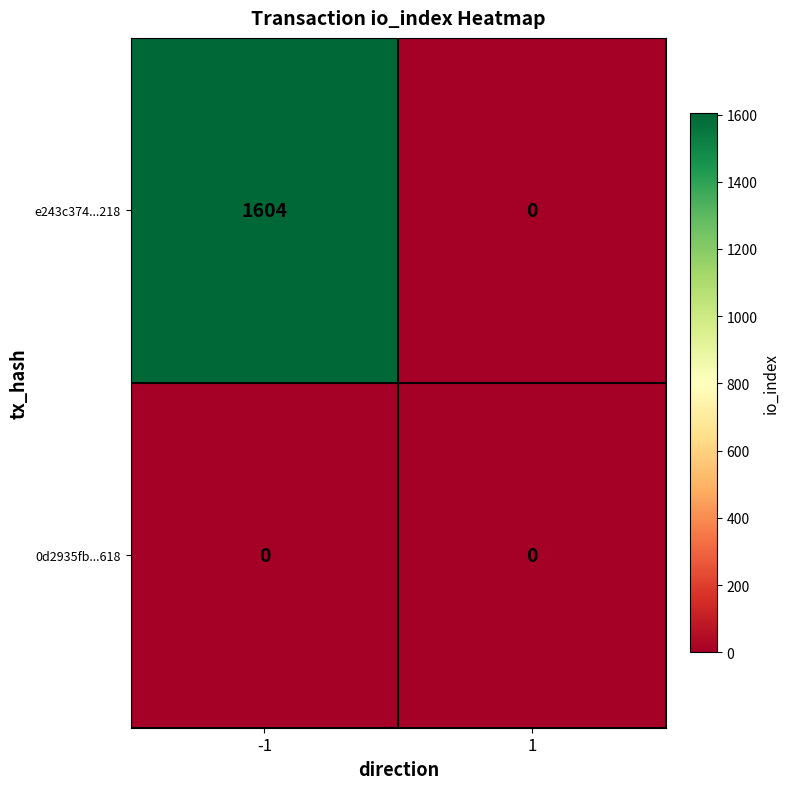

Reading left to right, list all the values displayed in this chart.

e243c374...218: -1=1604	1=0
0d2935fb...618: -1=0	1=0